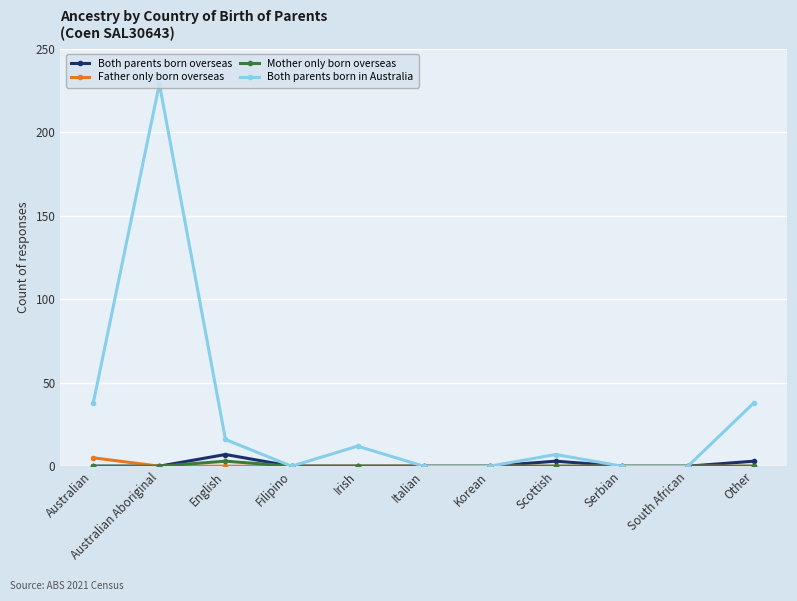

Reading left to right, what are all the values shown in this chart?

Both parents born overseas: 0	0	7	0	0	0	0	3	0	0	3
Father only born overseas: 5	0	0	0	0	0	0	0	0	0	0
Mother only born overseas: 0	0	3	0	0	0	0	0	0	0	0
Both parents born in Australia: 38	229	16	0	12	0	0	7	0	0	38